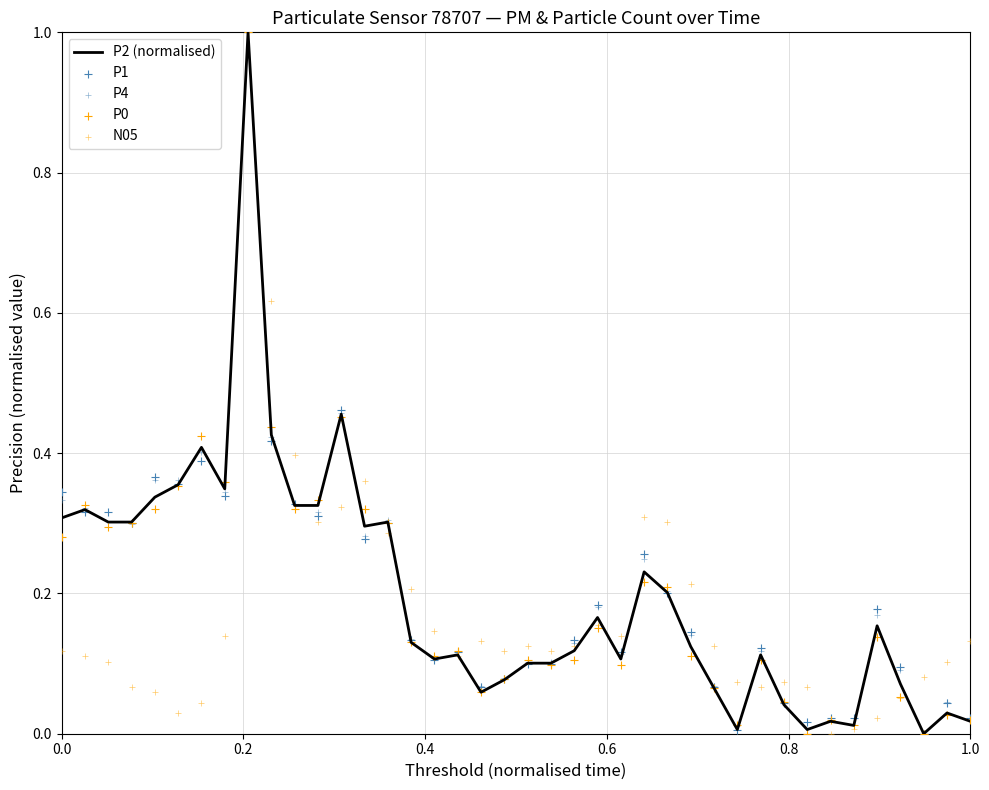

What is the maximum value for P2 (normalised)?

1.0